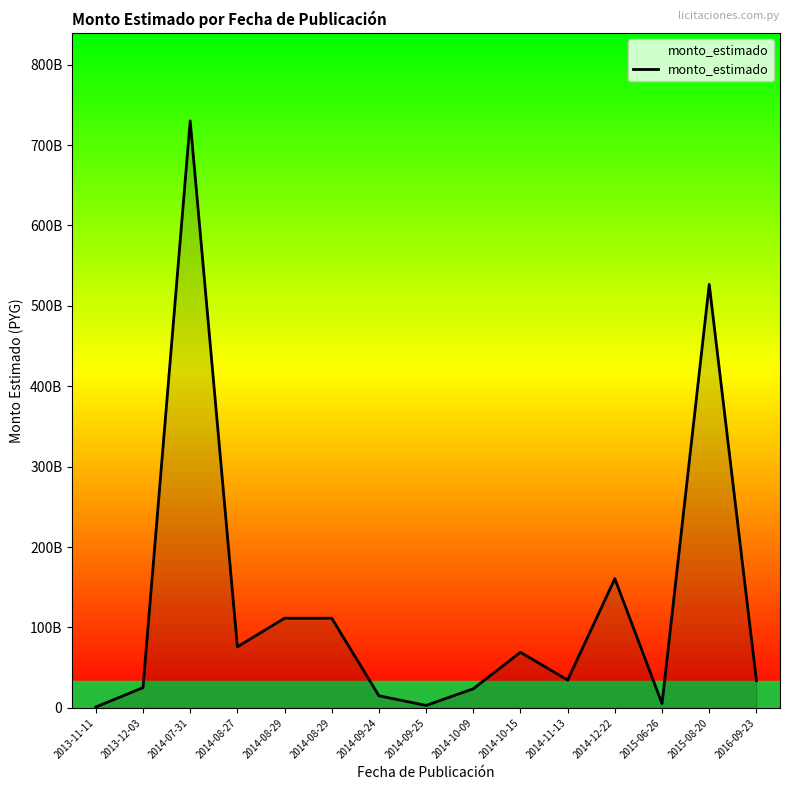

Reading left to right, extract all data points from this chart.

2013-11-11=1032520365	2013-12-03=25115044051	2014-07-31=730064450840	2014-08-27=75901110700	2014-08-29=111497608200	2014-08-29=111497608200	2014-09-24=15010232500	2014-09-25=2995985860	2014-10-09=23716404600	2014-10-15=69117107400	2014-11-13=34500964800	2014-12-22=160622198220	2015-06-26=5315462654	2015-08-20=526689886918	2016-09-23=33967387670